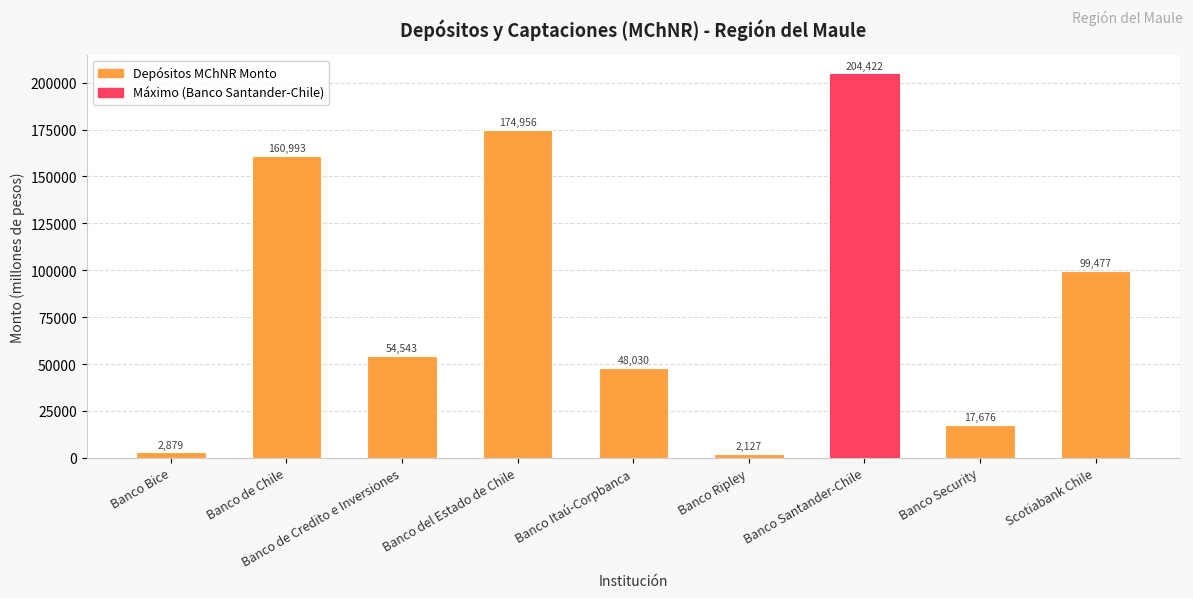

Does the chart contain stacked bars?

No